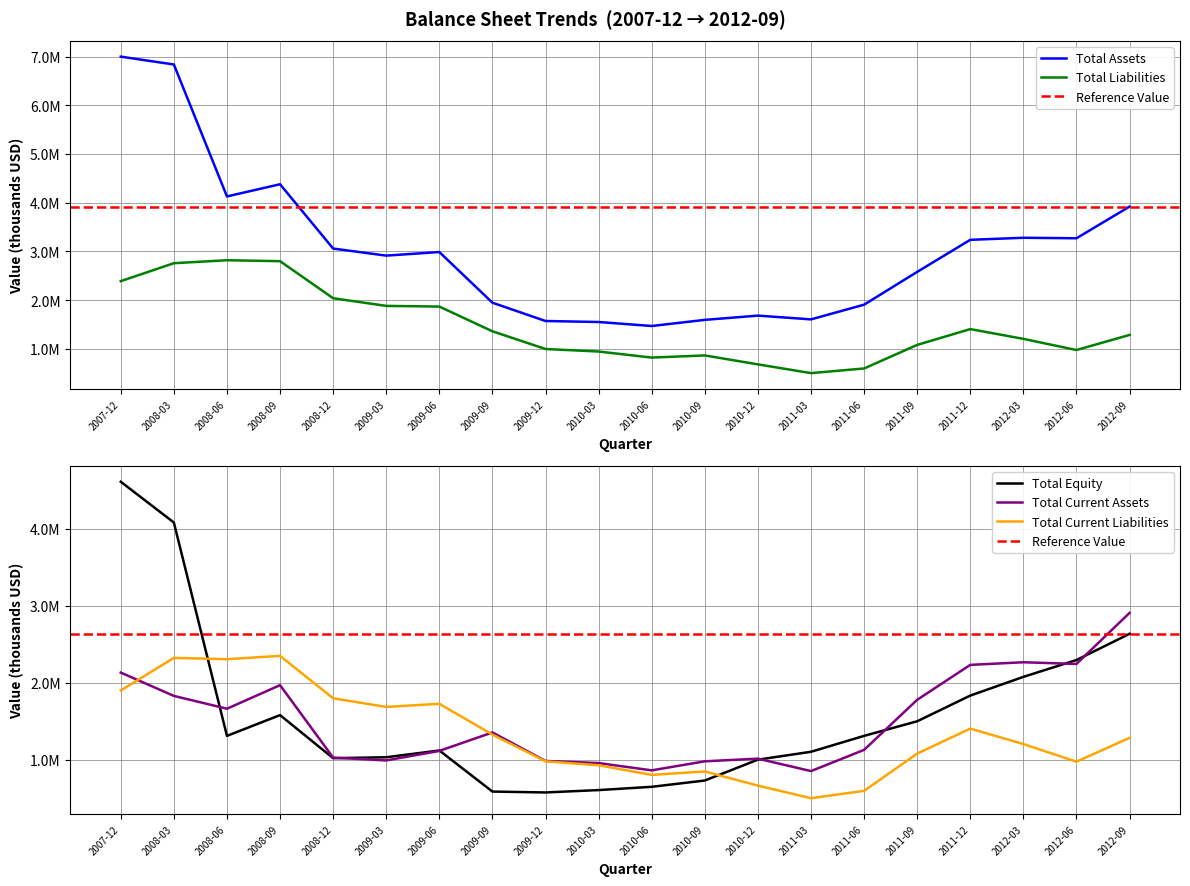

How many lines are shown in the chart?

5